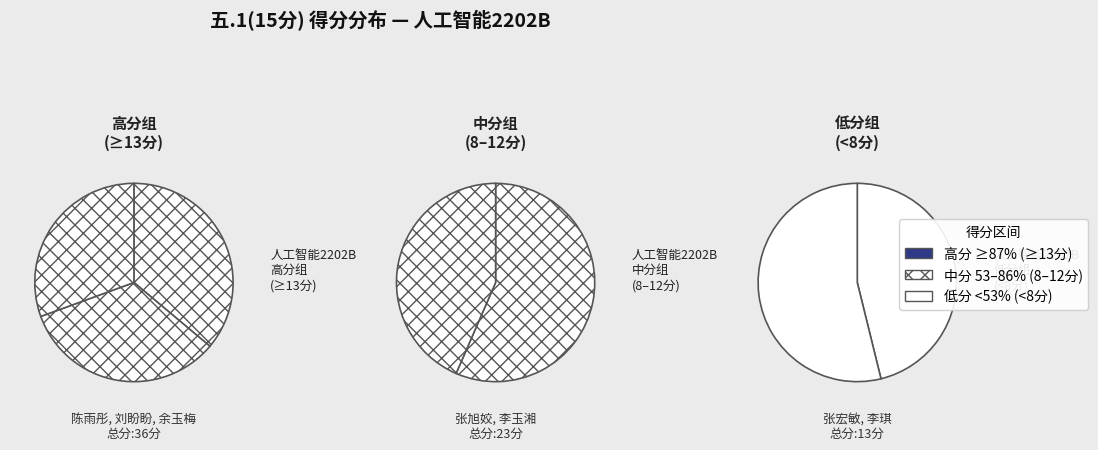

Count the number of slices in the pie.

7